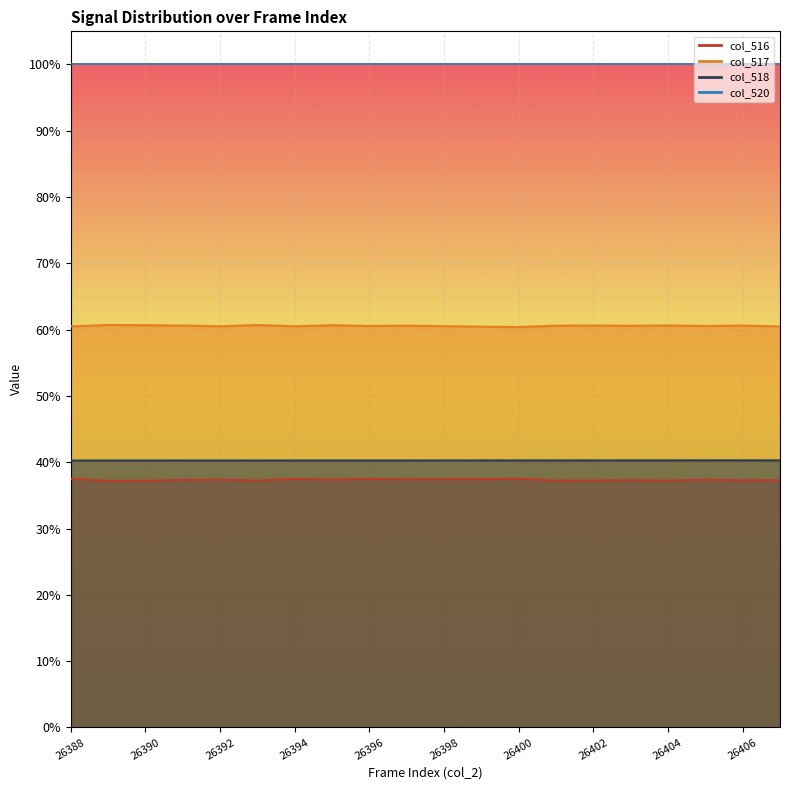

What is the approximate value of col_517 at 26390?

60.7